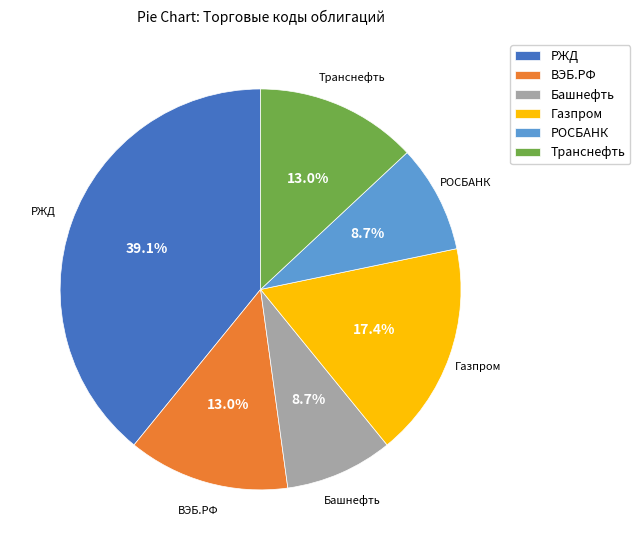

Between Газпром and РЖД, which is larger?

РЖД